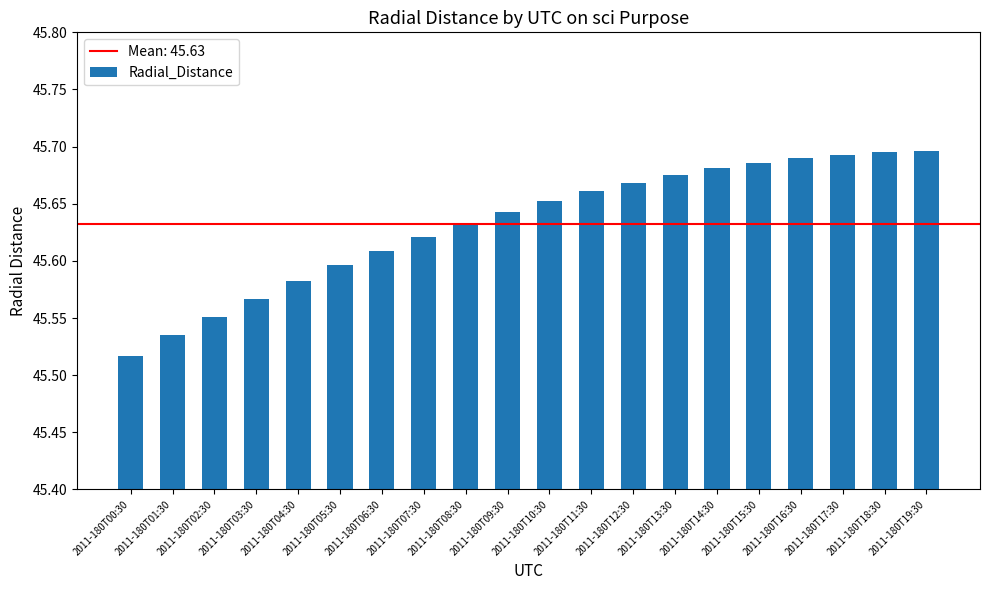

How many categories are shown in the chart?

20